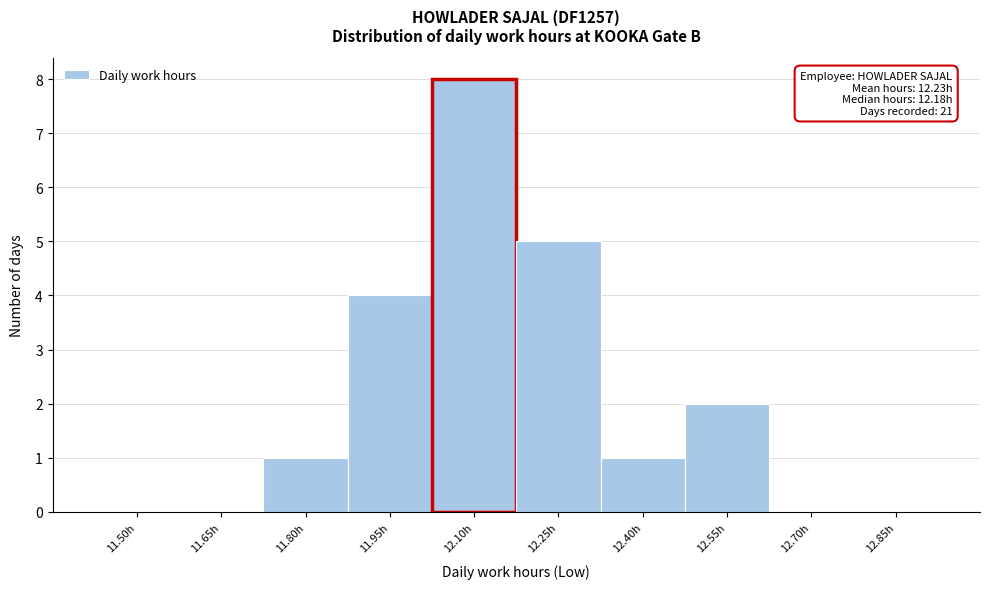

Reading right to left, transcribe all the data shown in this chart.

12.85h=0	12.70h=0	12.55h=2	12.40h=1	12.25h=5	12.10h=8	11.95h=4	11.80h=1	11.65h=0	11.50h=0